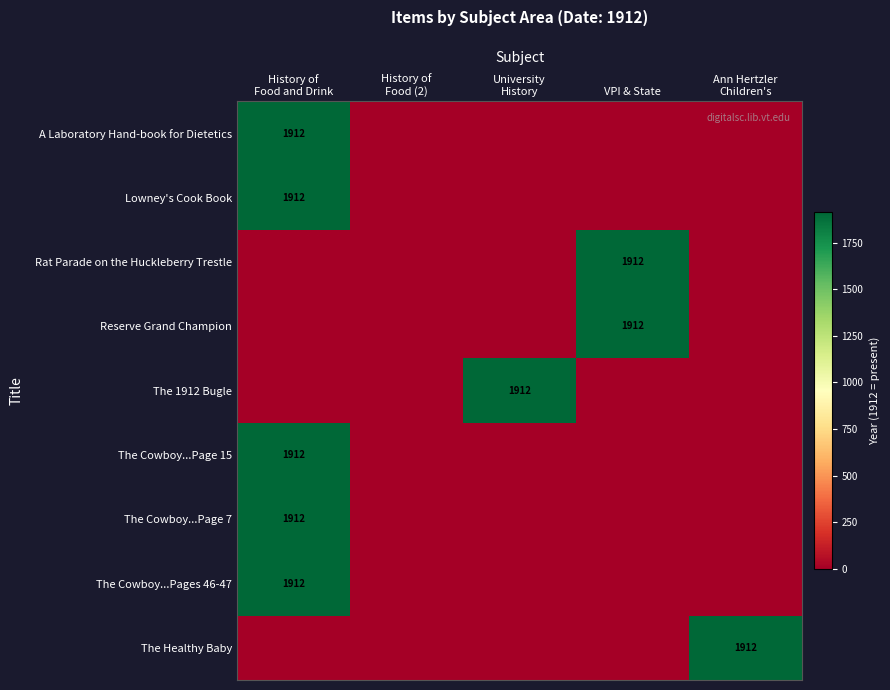

What is the spread (max minus min) of values at VPI & State?

1912